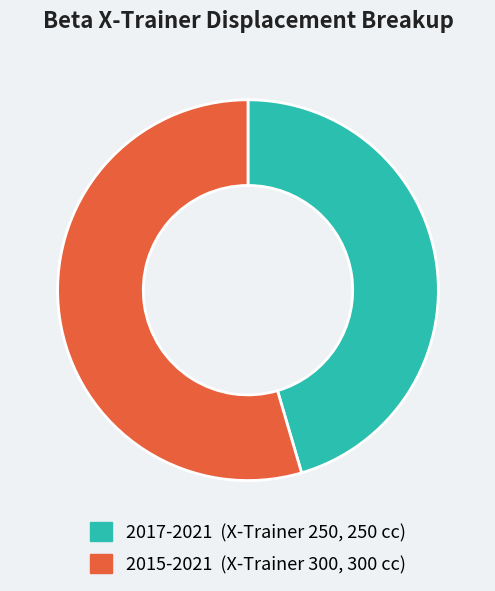

Which category has the smallest portion of the pie?

2017-2021